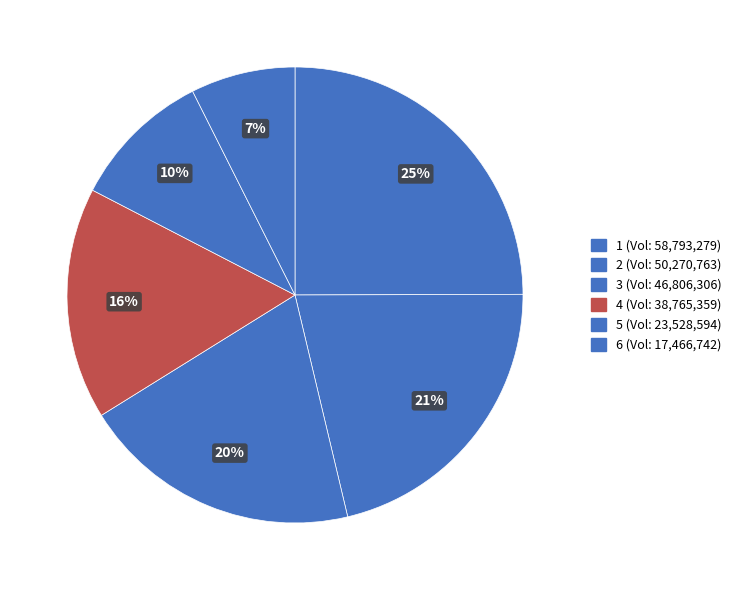

To the nearest percent, what is the difference between the 3 and 4 slice percentages?

3%